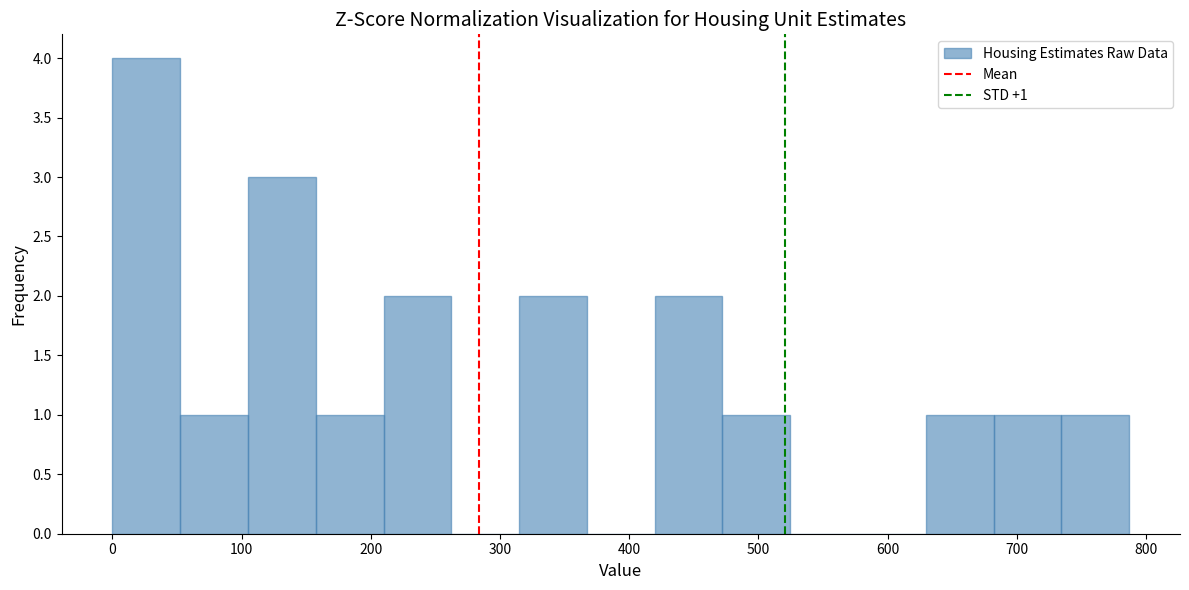

Over which range of the x-axis is the bar tallest?

0 to 50